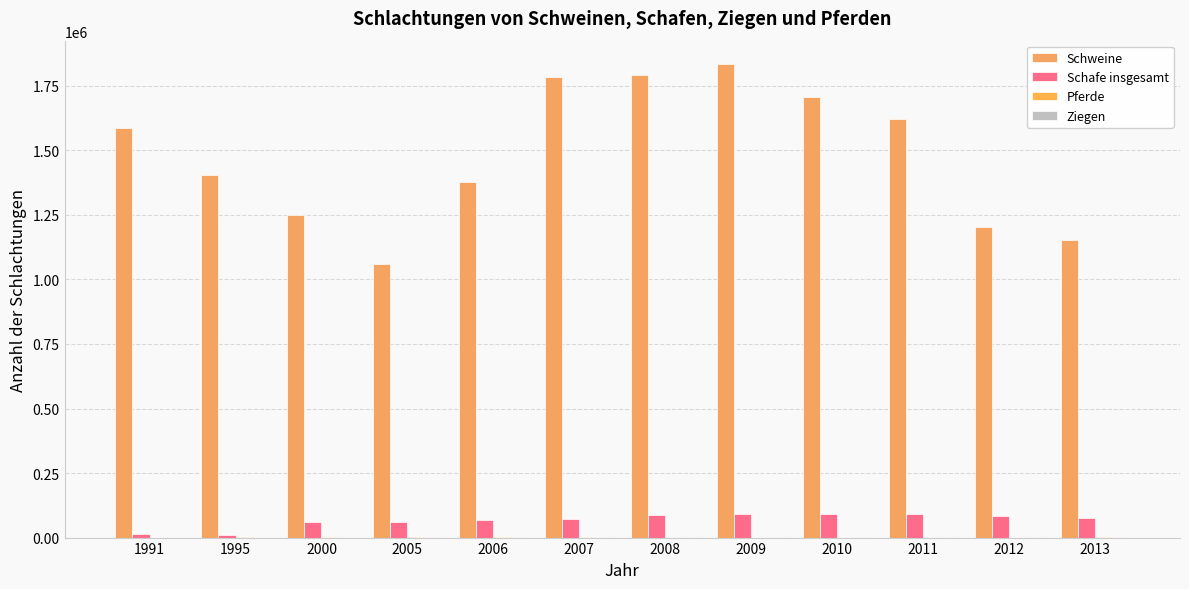

What is the value of the Schweine bar at the 9th from the left?

1705534